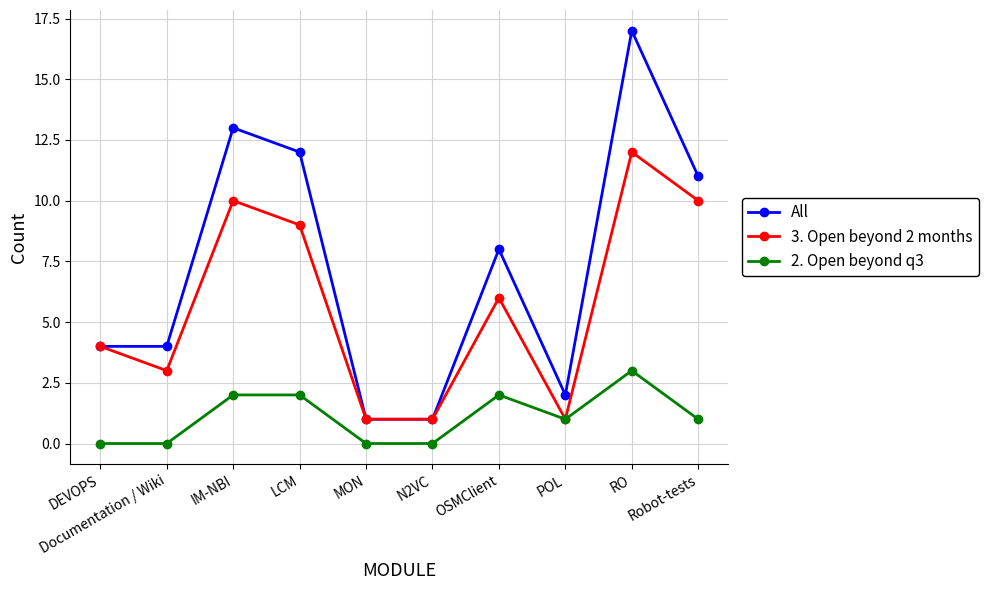

What is the difference between the 3. Open beyond 2 months values at OSMClient and DEVOPS?

2